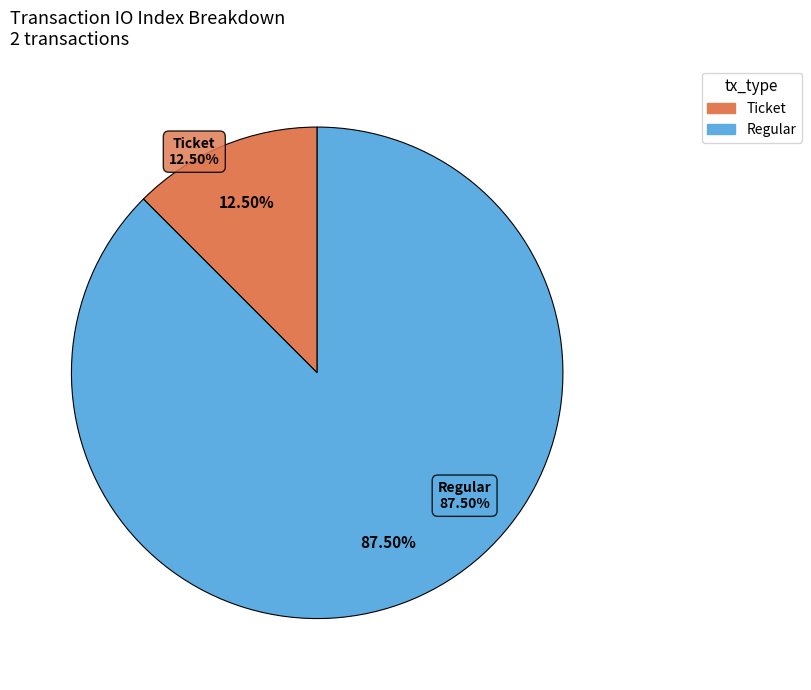

Which slice is the largest?

Regular